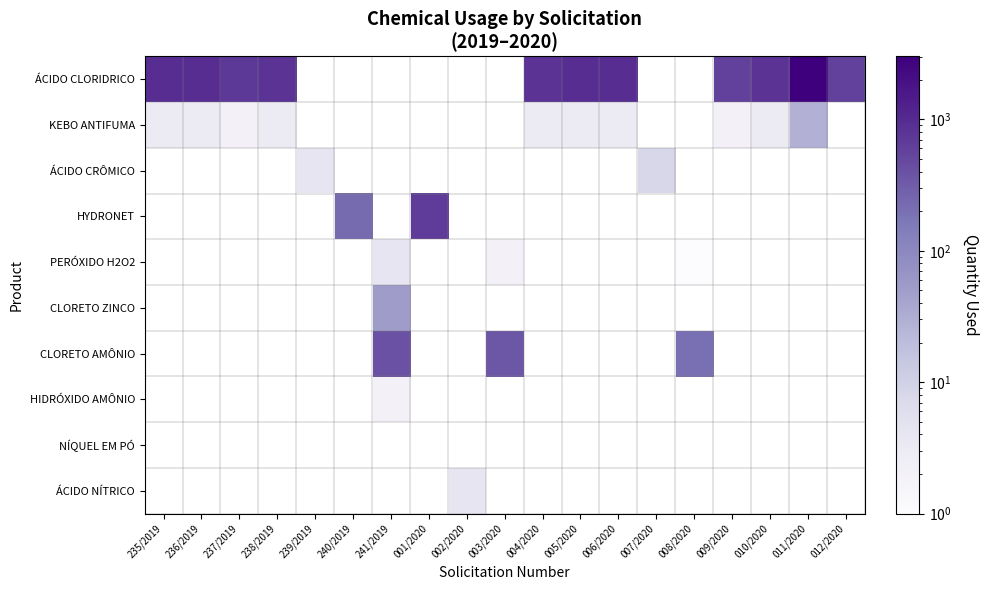

Rank the series at 001/2020 from highest to lowest value.

HYDRONET, ÁCIDO CLORIDRICO, KEBO ANTIFUMA, ÁCIDO CRÔMICO, PERÓXIDO H2O2, CLORETO ZINCO, CLORETO AMÔNIO, HIDRÓXIDO AMÔNIO, NÍQUEL EM PÓ, ÁCIDO NÍTRICO